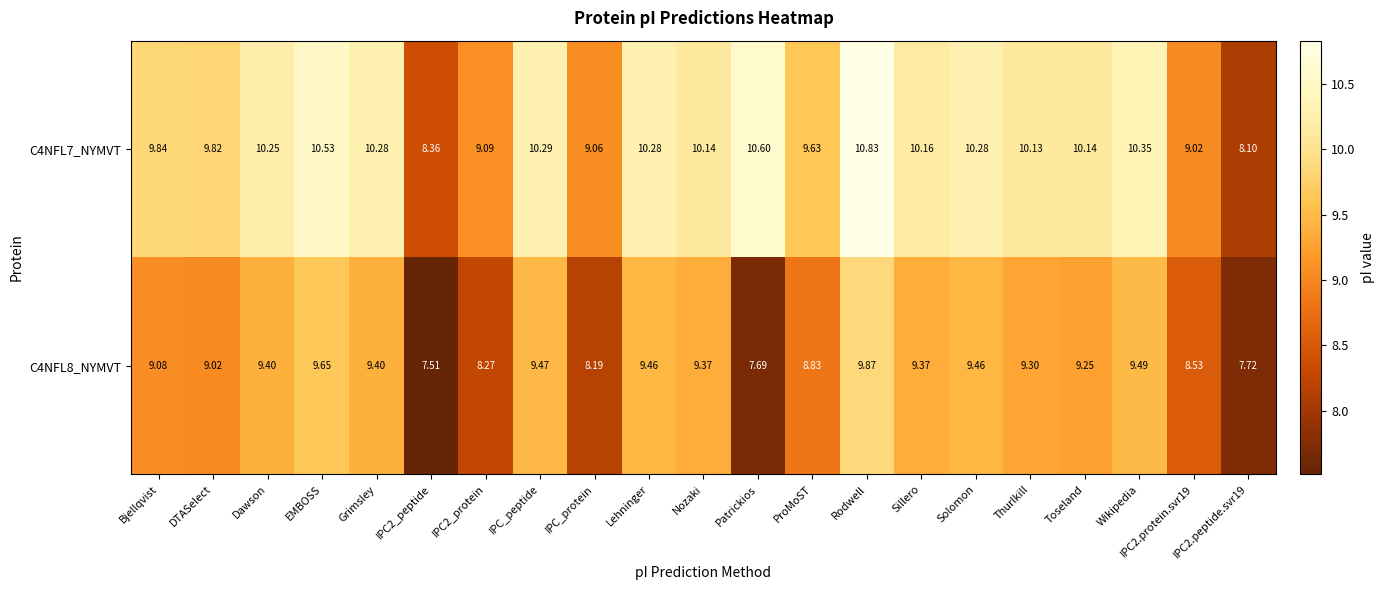

Count the number of data series in this chart.

2